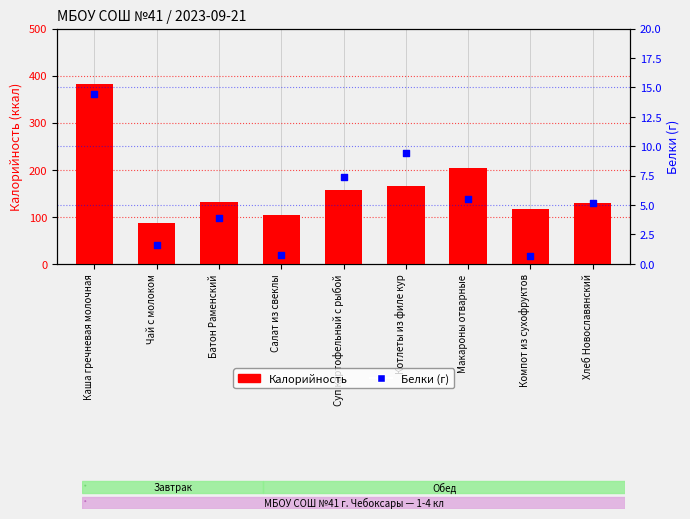

At which category is the sum across all series the highest?

Каша гречневая молочная